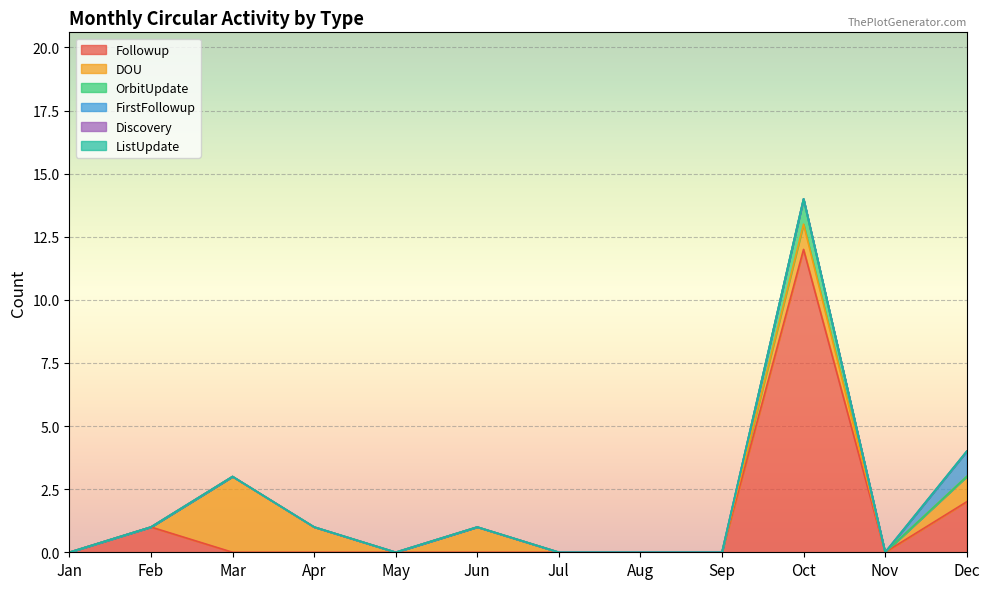

What are all the series names shown in the legend?

Followup, DOU, OrbitUpdate, FirstFollowup, Discovery, ListUpdate